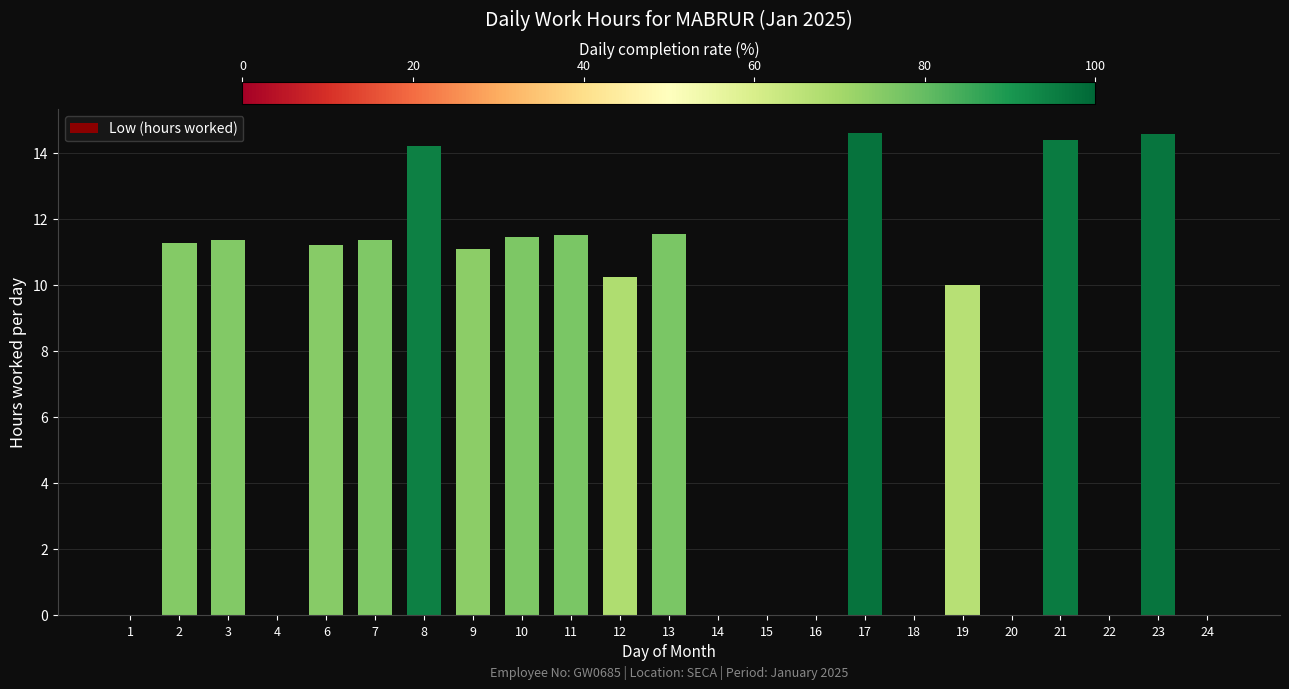

True or false: the data shows 10.2 at 22.

False